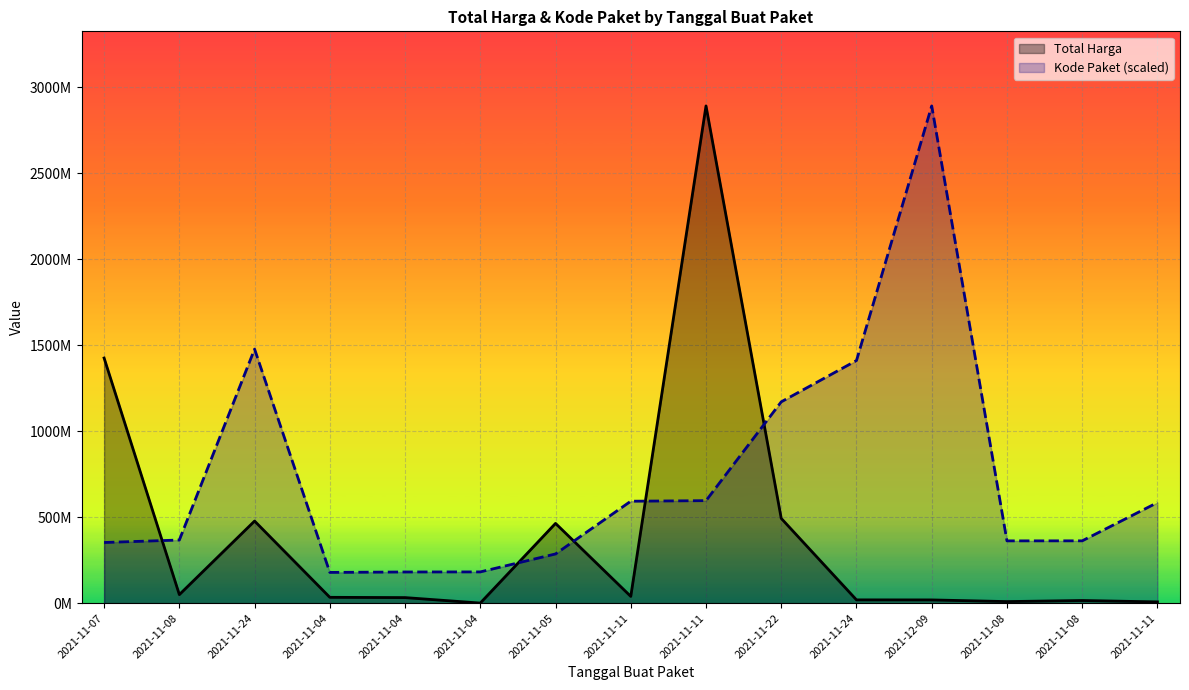

What is the average value of the Kode Paket (scaled) series?

733335434.4